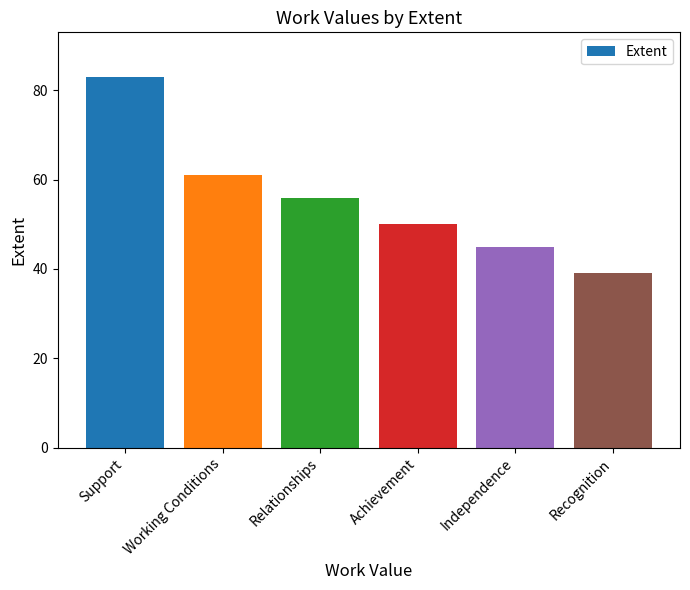

What is the difference between the values at Working Conditions and Independence?

16